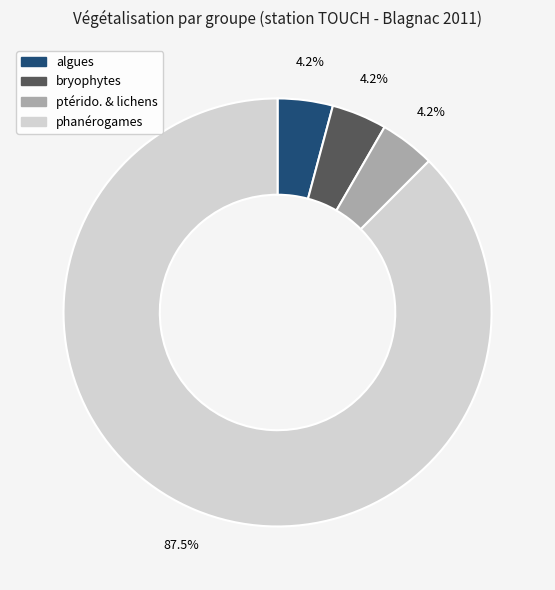

How many slices are in this pie chart?

4